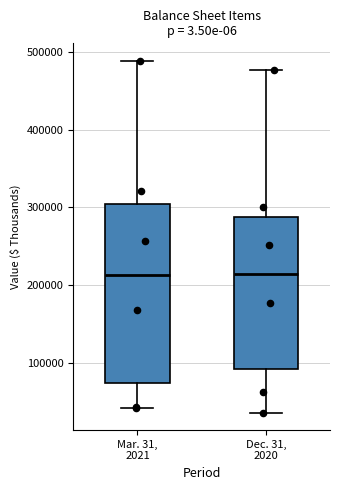

Reading left to right, read every box against the y-axis: the position of its median line, the range the box covers, and the ends of its whiskers. The values are not printed on the chart, so give them approximately, as read against the axis.

Mar. 31, 2021: median 210000, box 70000 to 300000, whiskers 40000 to 490000
Dec. 31, 2020: median 210000, box 90000 to 290000, whiskers 40000 to 480000